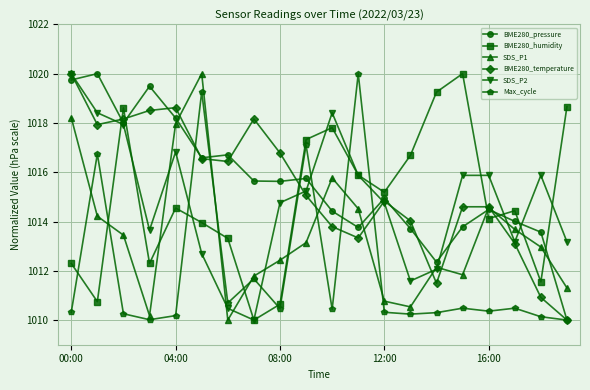

After their last crossing, which series has the higher values: SDS_P2 or Max_cycle?

SDS_P2